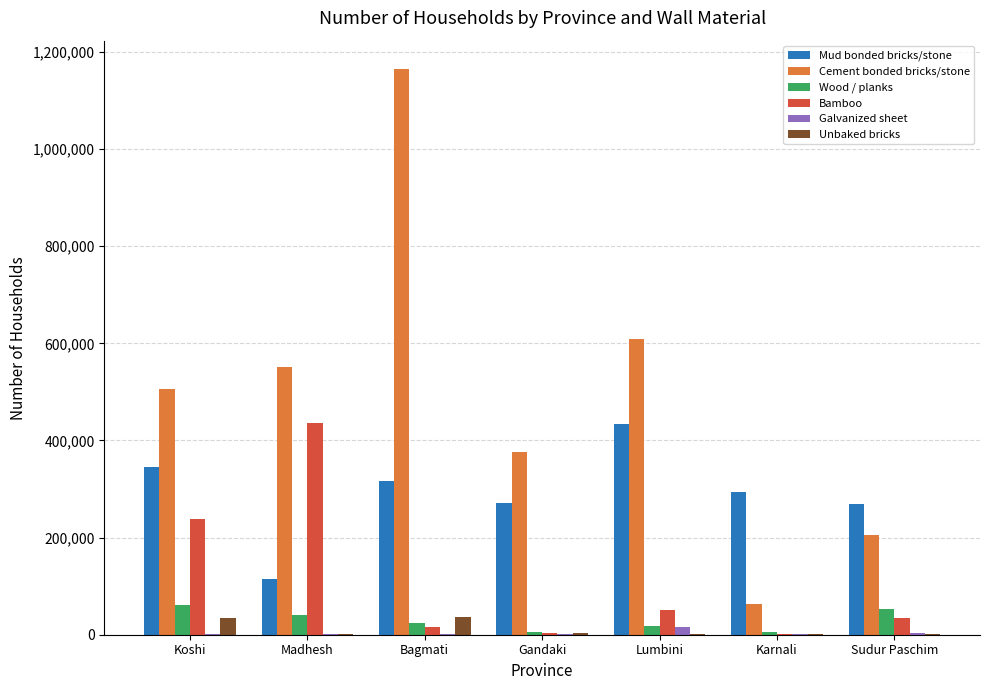

Between Bagmati and Sudur Paschim, which series saw the biggest shift?

Cement bonded bricks/stone